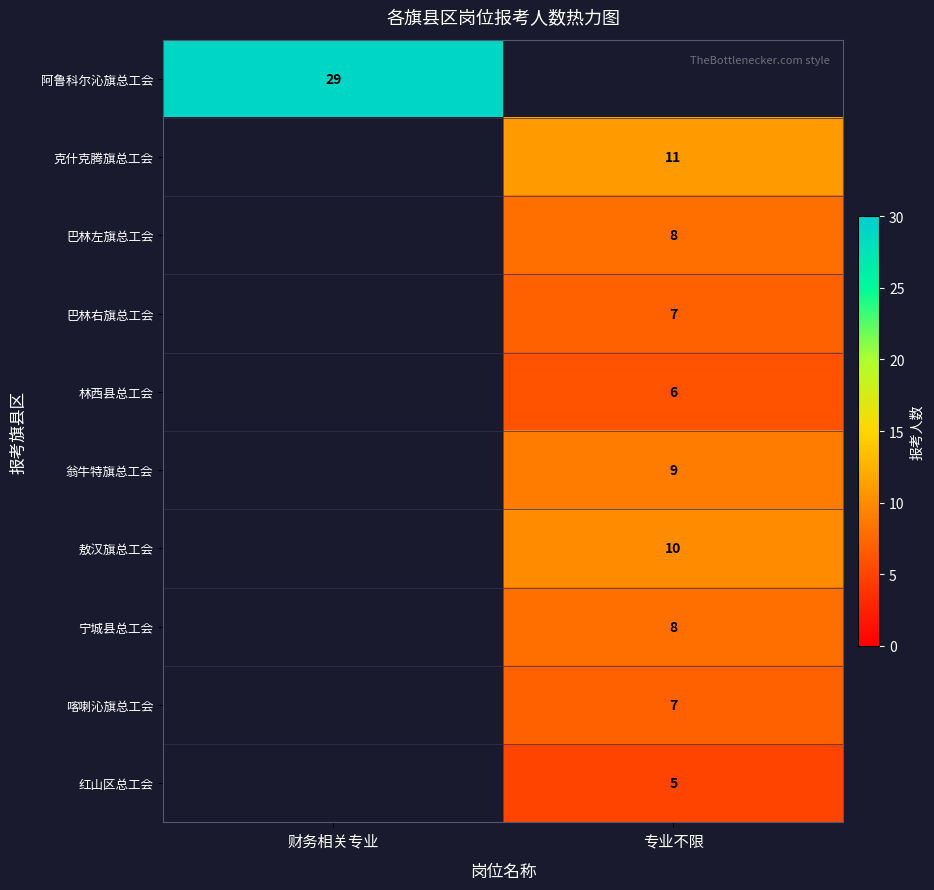

The 巴林右旗总工会 series shows 7 at 专业不限. True or false?

True